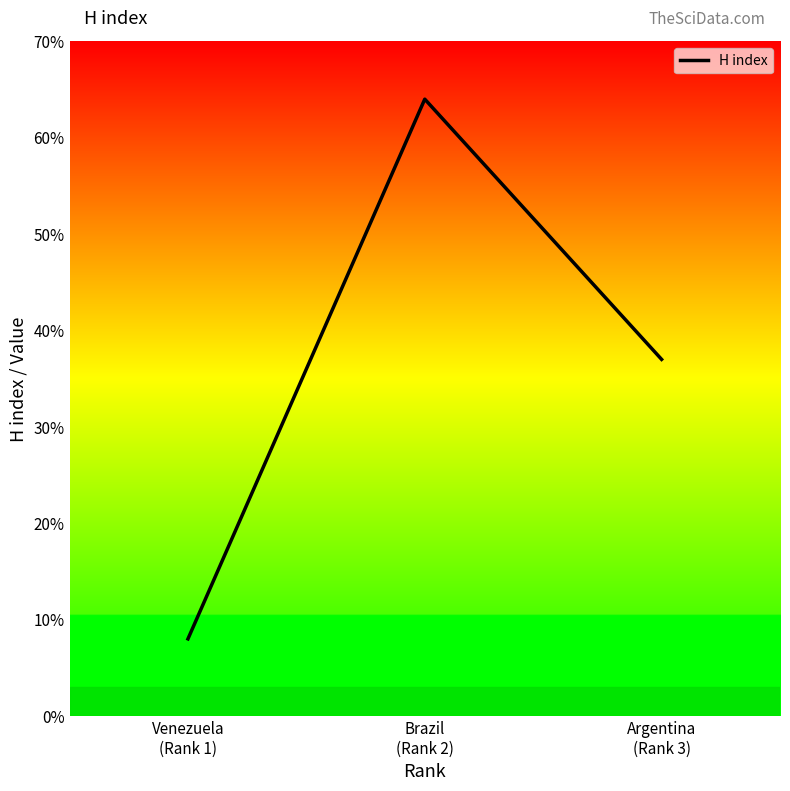

What is the smallest value displayed?

8